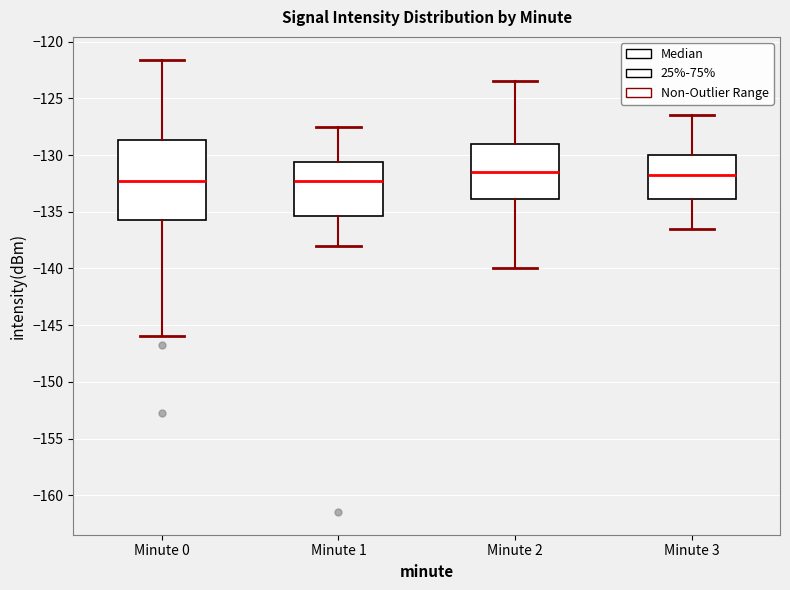

Reading left to right, read every box against the y-axis: the position of its median line, the range the box covers, and the ends of its whiskers. The values are not printed on the chart, so give them approximately, as read against the axis.

Minute 0: median -132.5, box -135.5 to -128.5, whiskers -146.0 to -121.5
Minute 1: median -132.0, box -135.5 to -130.5, whiskers -138.0 to -127.5
Minute 2: median -131.5, box -134.0 to -129.0, whiskers -140.0 to -123.5
Minute 3: median -131.5, box -134.0 to -130.0, whiskers -136.5 to -126.5